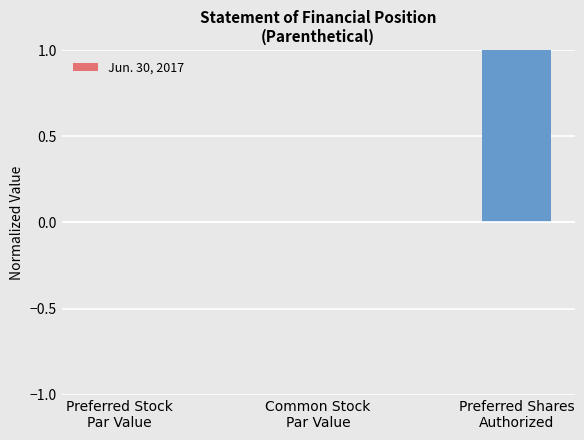

What is the greatest value displayed?

1.0